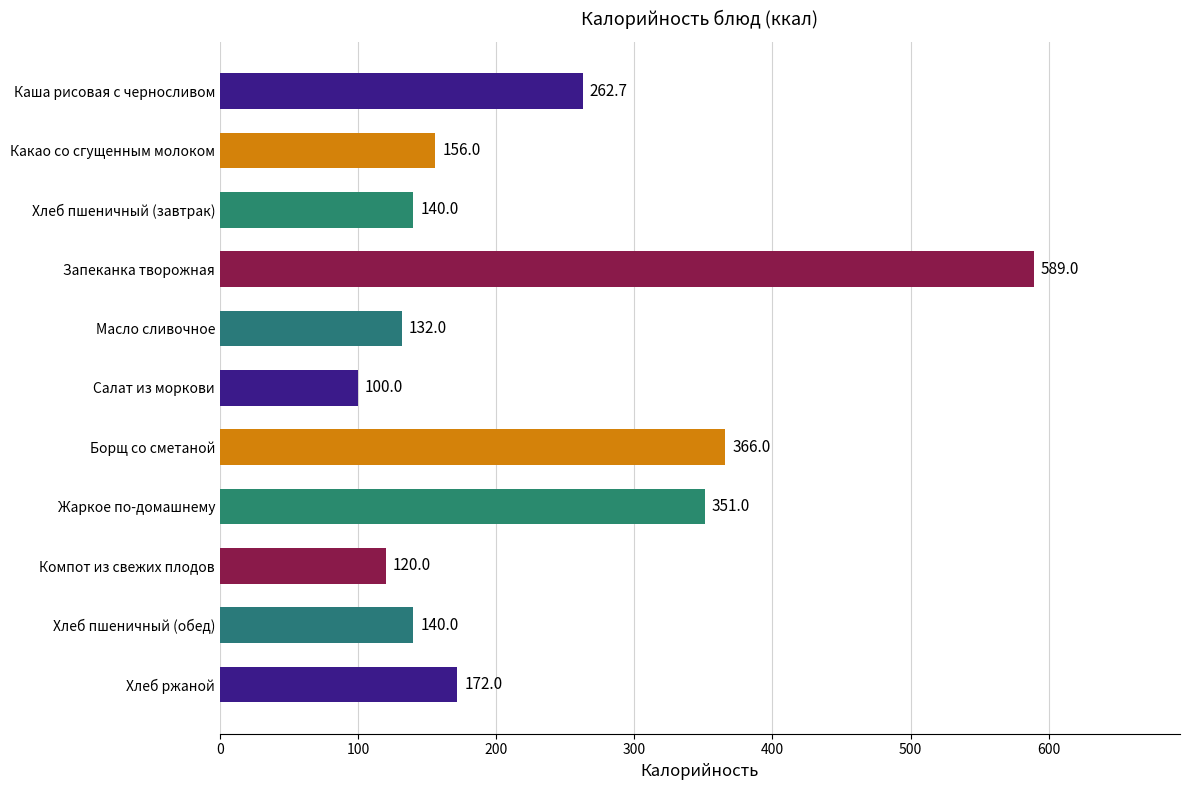

Does the chart contain any negative values?

No